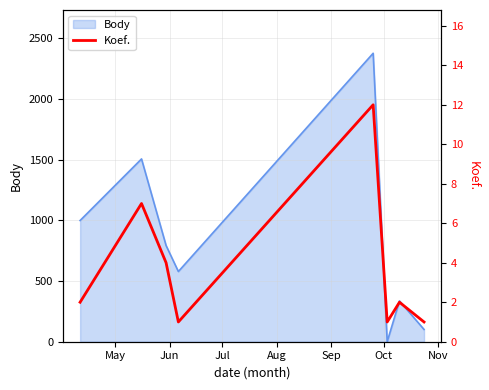

What is the label of the 8th point from the right?

May